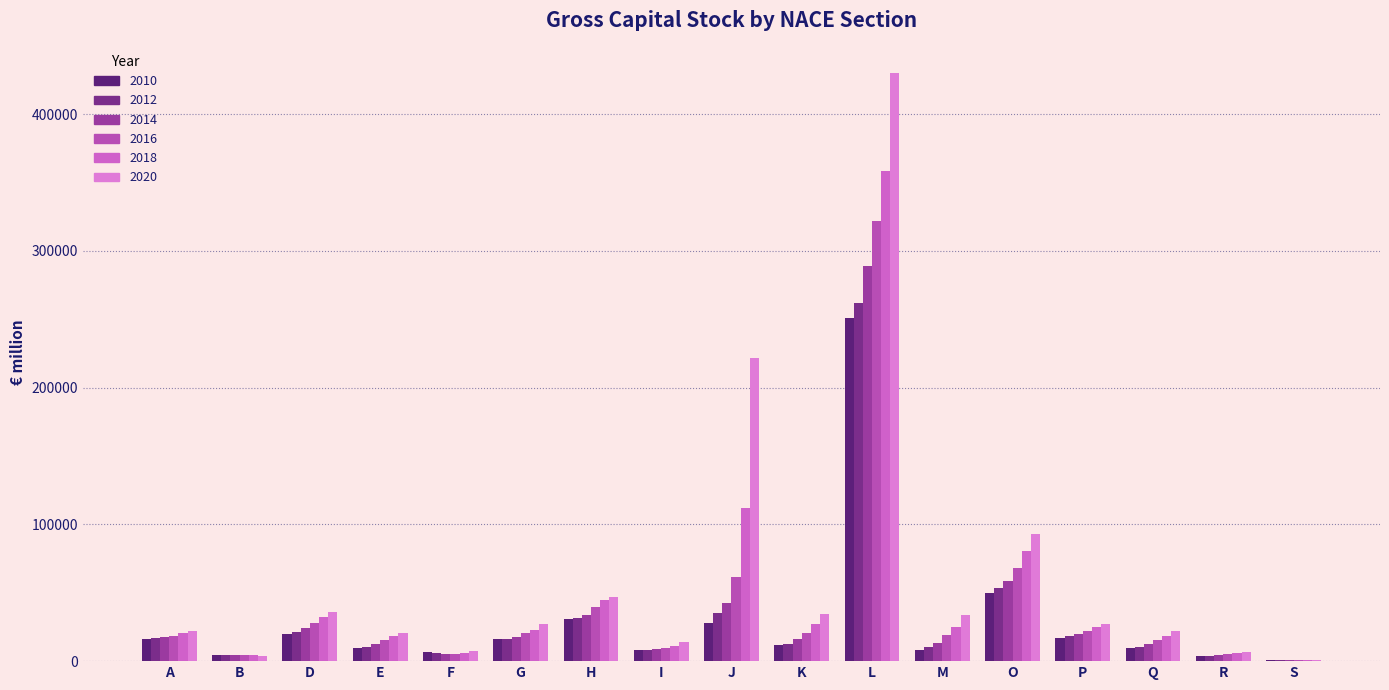

What is the label of the 15th bar from the right?

D